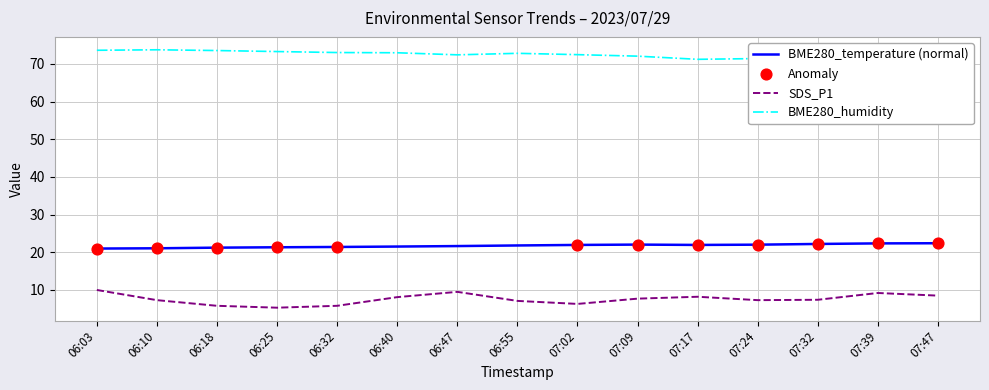

Which series reaches the maximum Y coordinate?

BME280_humidity